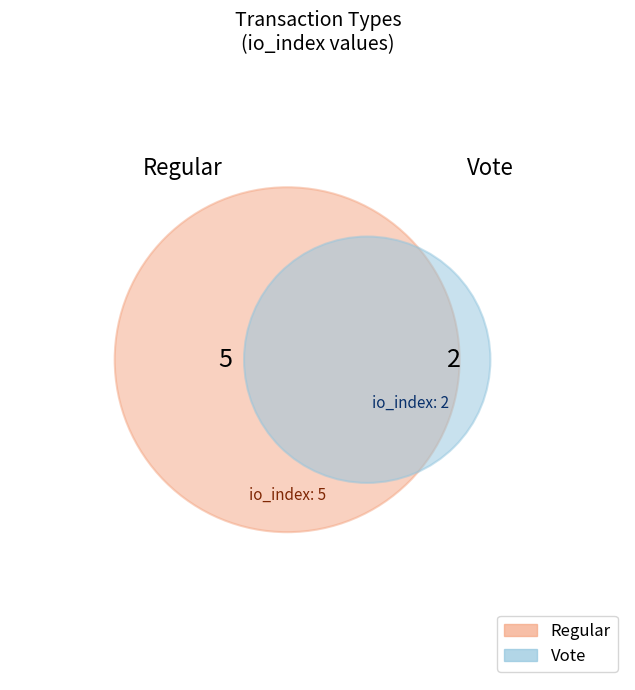

Does Vote represent more than half of the total?

No